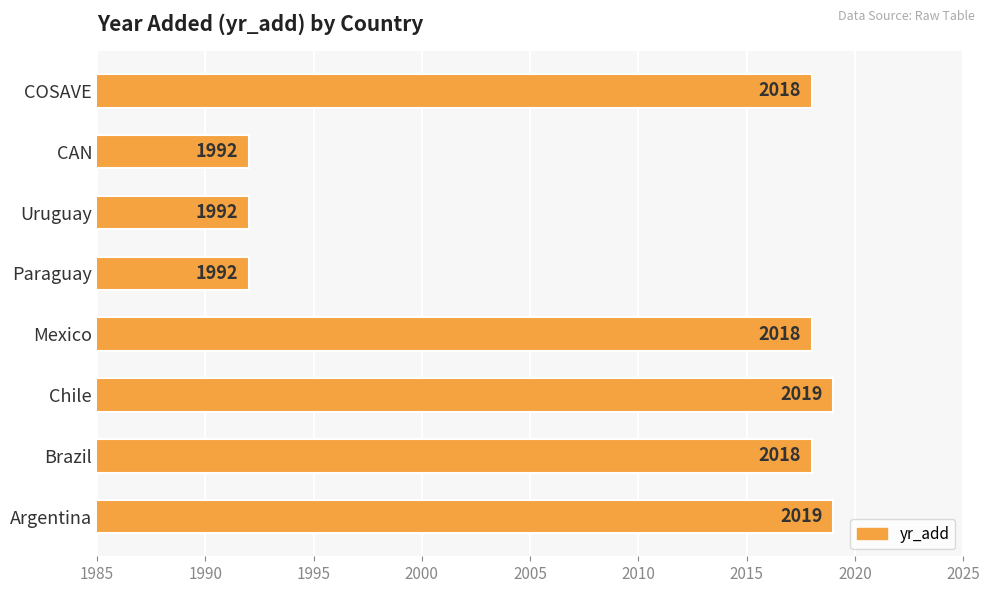

Reading top to bottom, transcribe all the data shown in this chart.

2018	1992	1992	1992	2018	2019	2018	2019